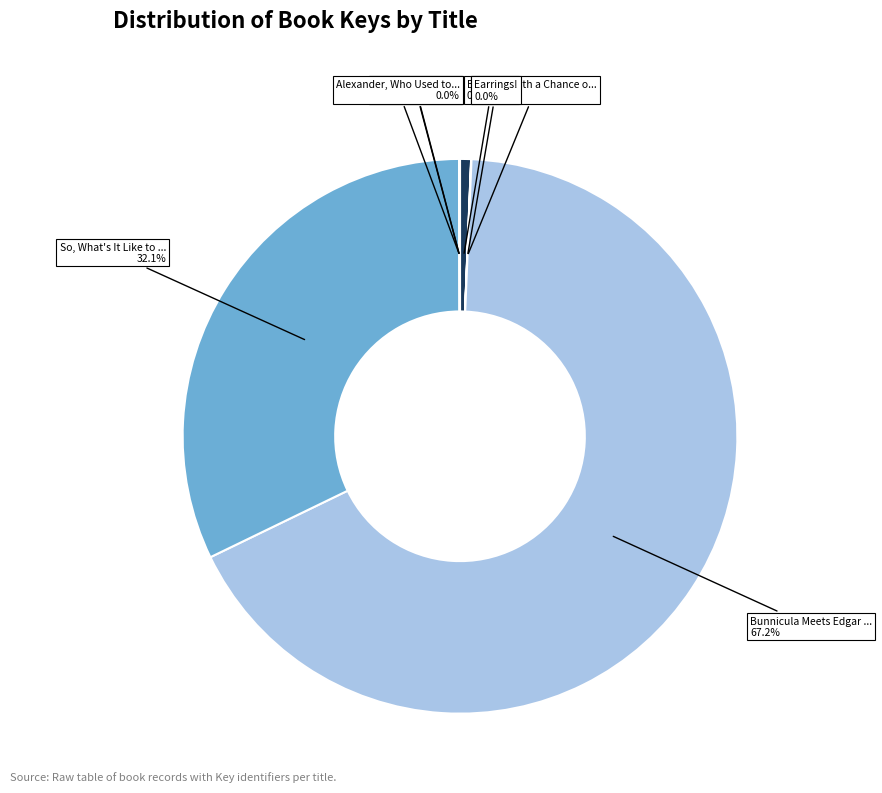

Which category has the biggest portion of the pie?

Bunnicula Meets Edgar Allan Crow